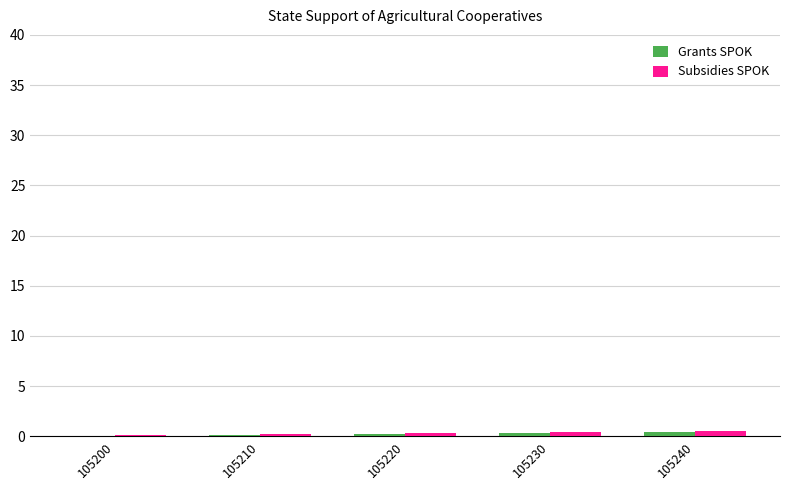

True or false: Subsidies SPOK has a value of 0.5 at 105240.

True